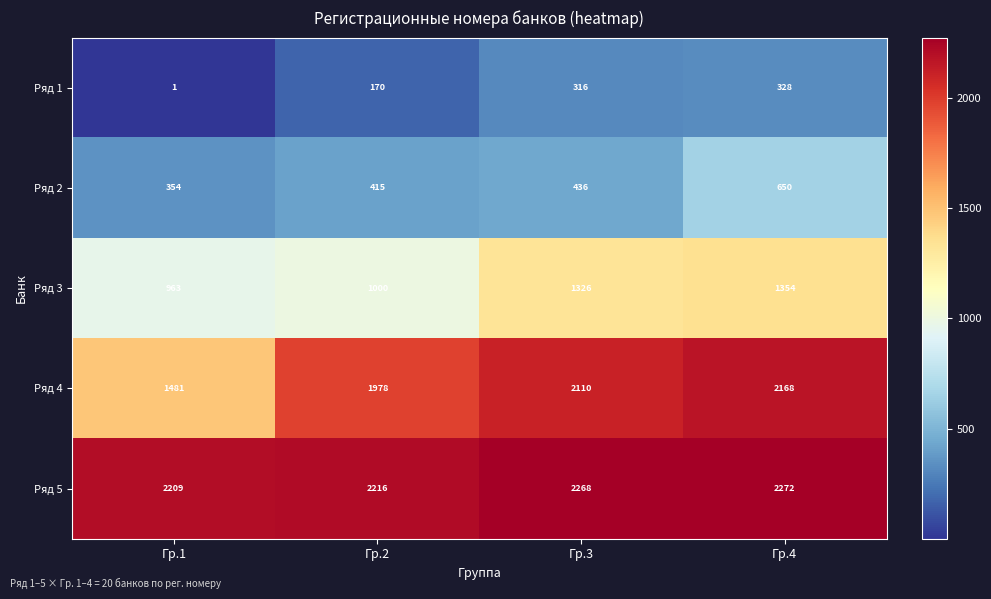

Is it true that Ряд 4 equals 1978 at Гр.2?

True